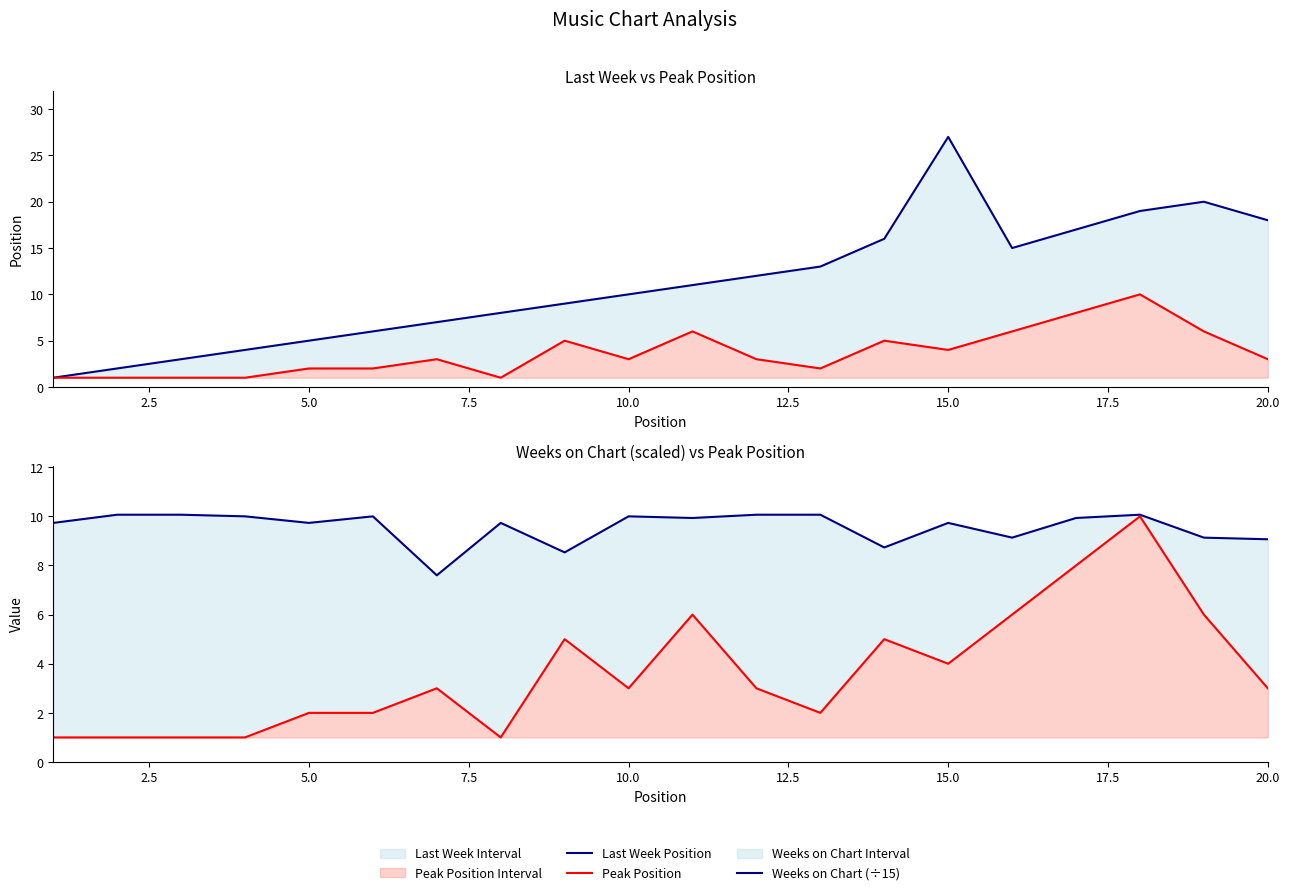

The Weeks on Chart (÷15) series shows 9.9 at 10. True or false?

True